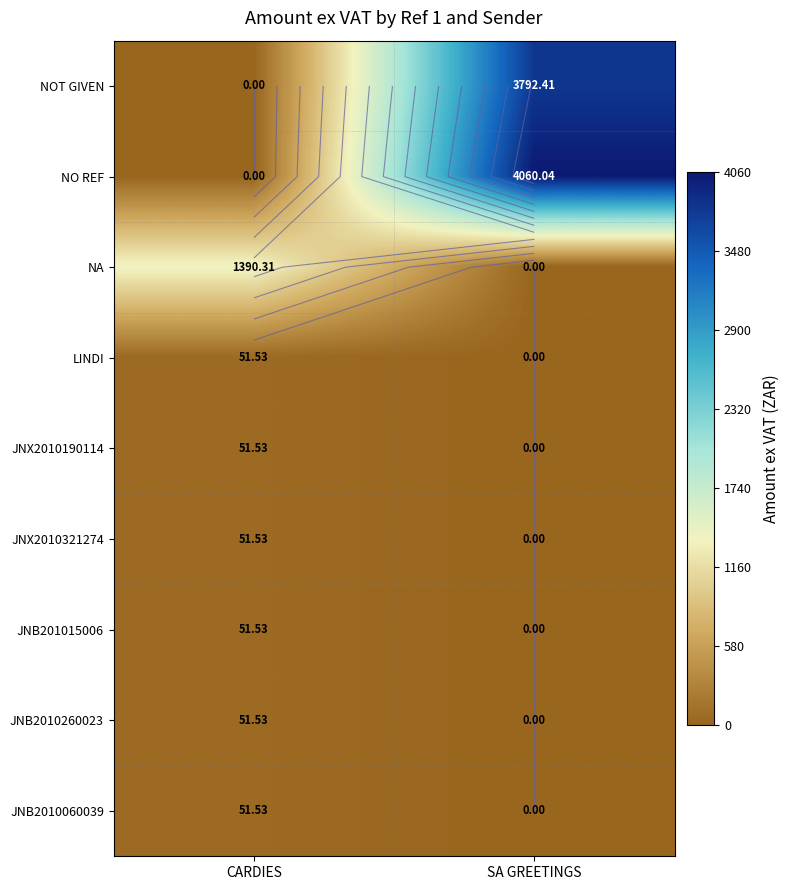

Which series has the largest total across all categories?

NO REF